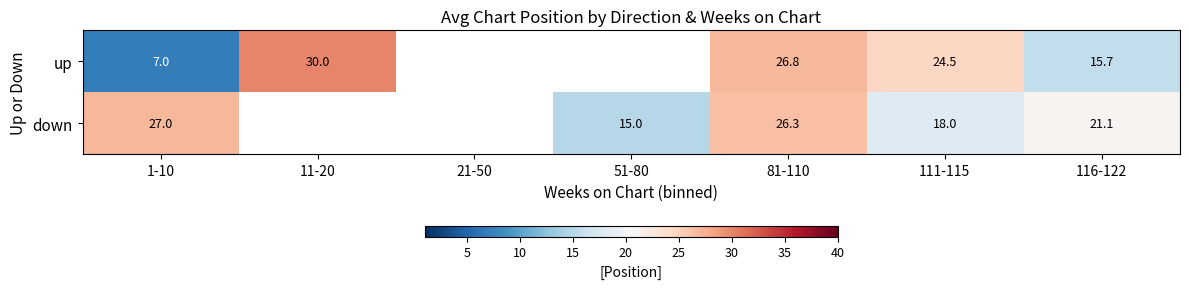

The value of down at 1-10 is 12.1. True or false?

False